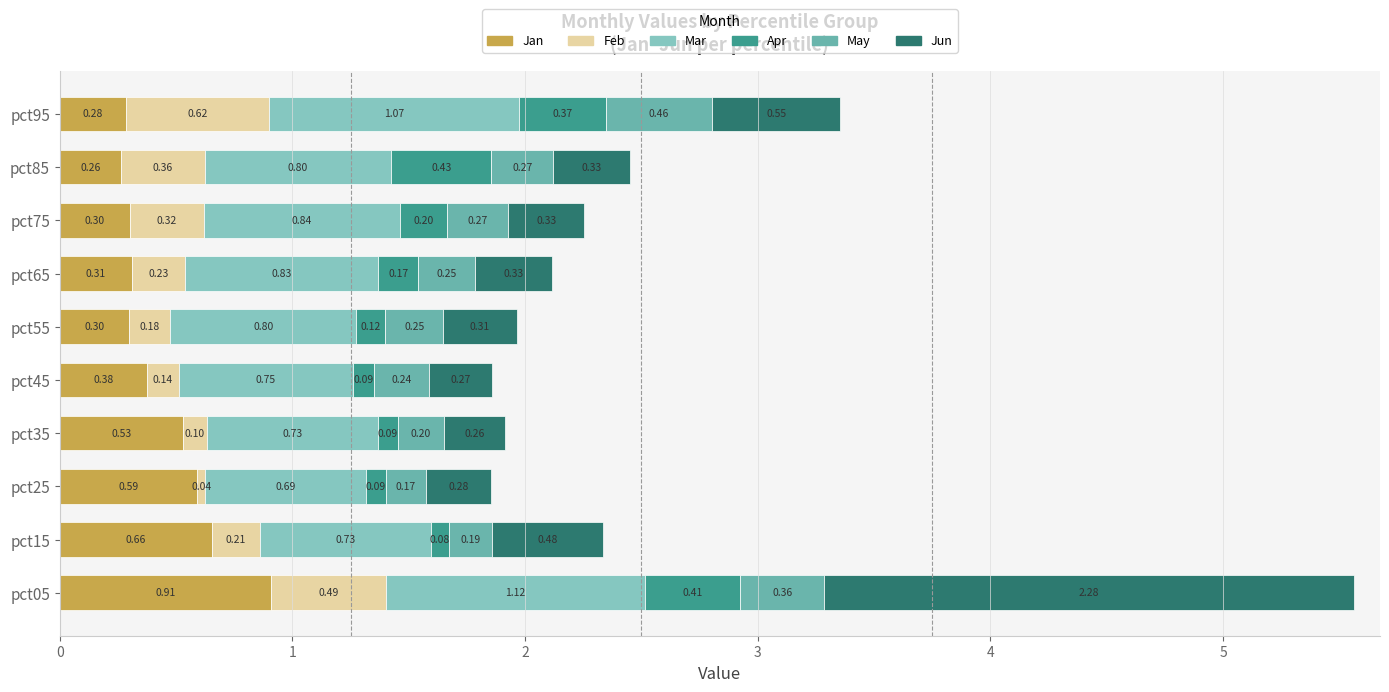

Count the number of categories in the chart.

10